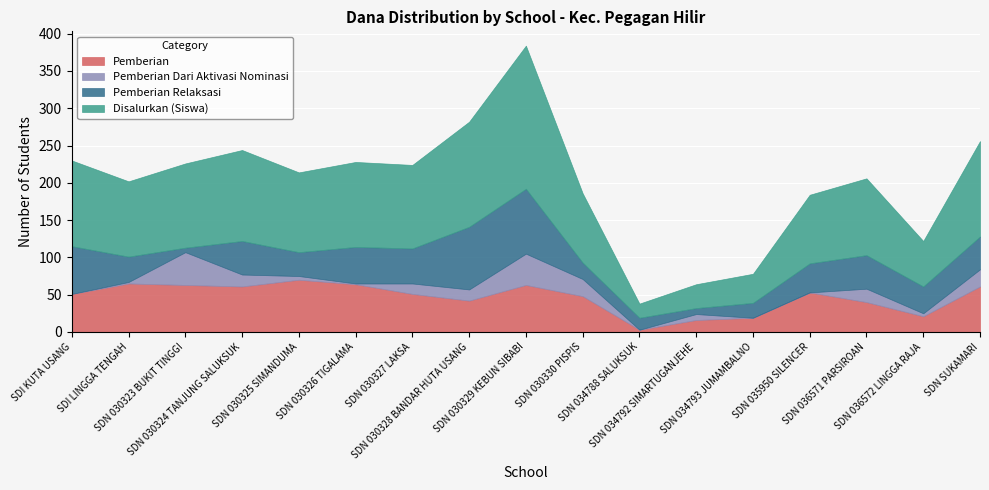

How many interior local valleys does the Pemberian series have?

4